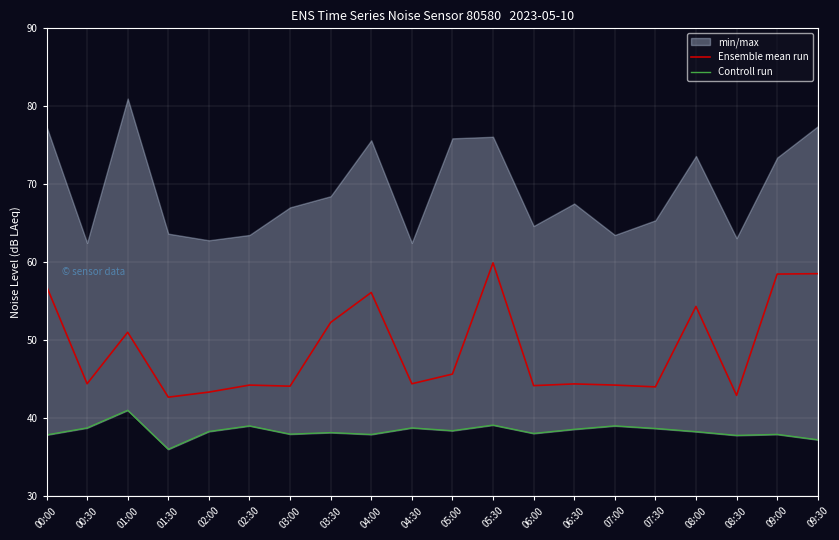

What is the minimum value shown in the chart?

36.0